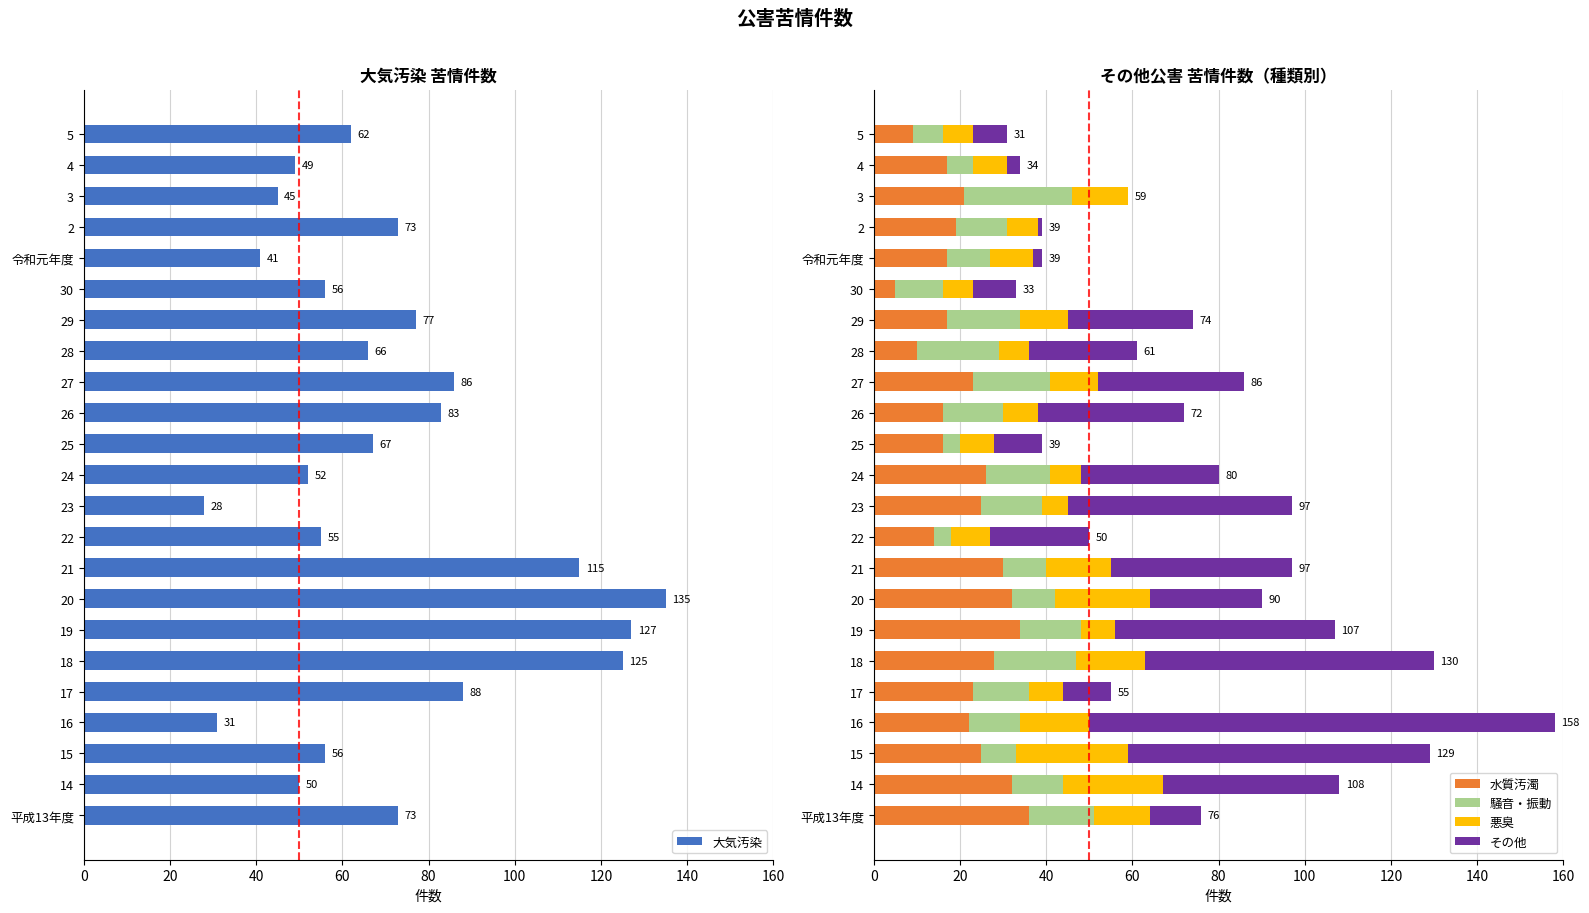

What is the maximum value for 水質汚濁?

36